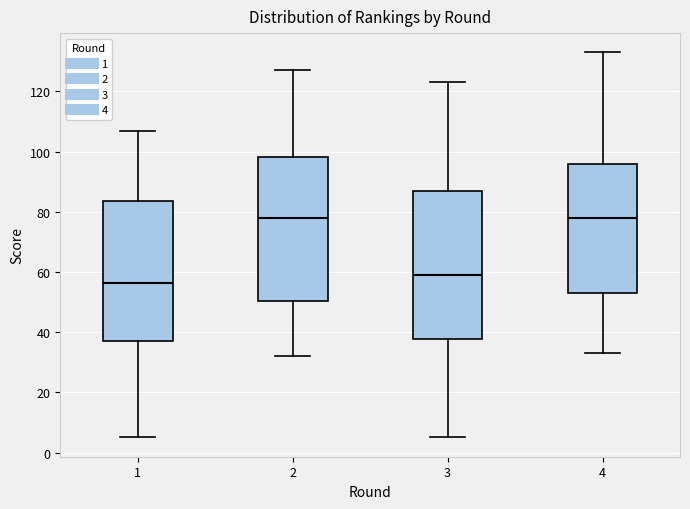

Reading left to right, read every box against the y-axis: the position of its median line, the range the box covers, and the ends of its whiskers. The values are not printed on the chart, so give them approximately, as read against the axis.

1: median 56, box 38 to 84, whiskers 6 to 108
2: median 78, box 50 to 98, whiskers 32 to 128
3: median 60, box 38 to 88, whiskers 6 to 124
4: median 78, box 54 to 96, whiskers 34 to 134